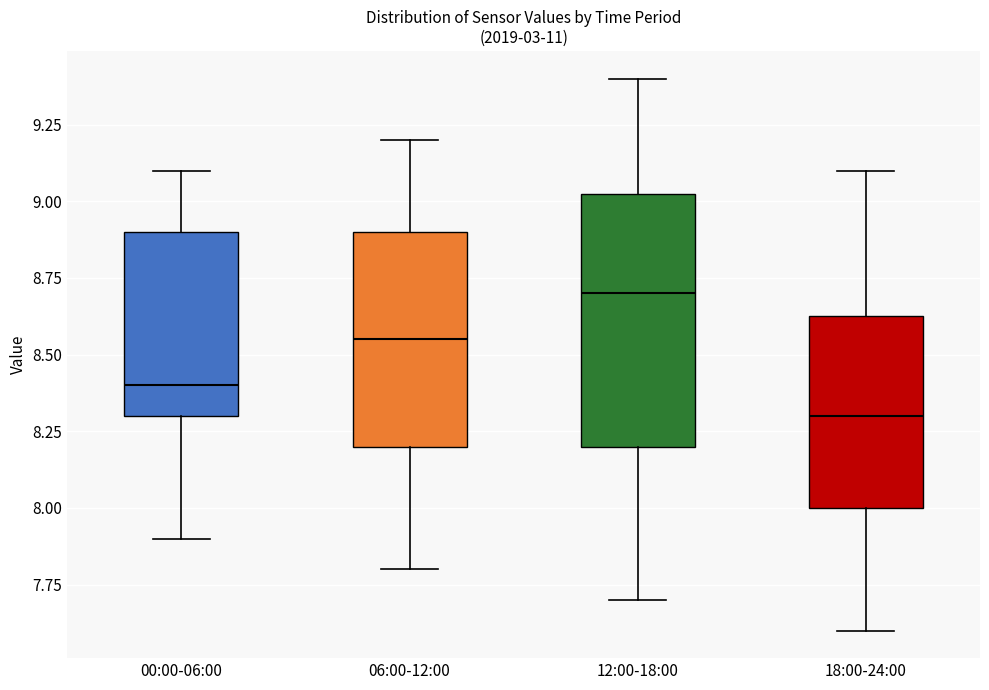

Which box has the lowest median line?

18:00-24:00